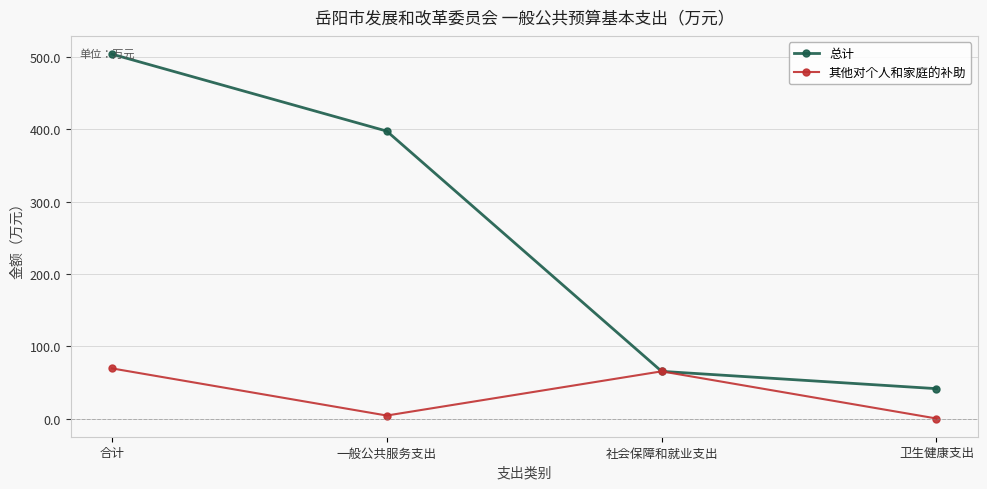

What is the difference between the 其他对个人和家庭的补助 values at 一般公共服务支出 and 合计?

65.2